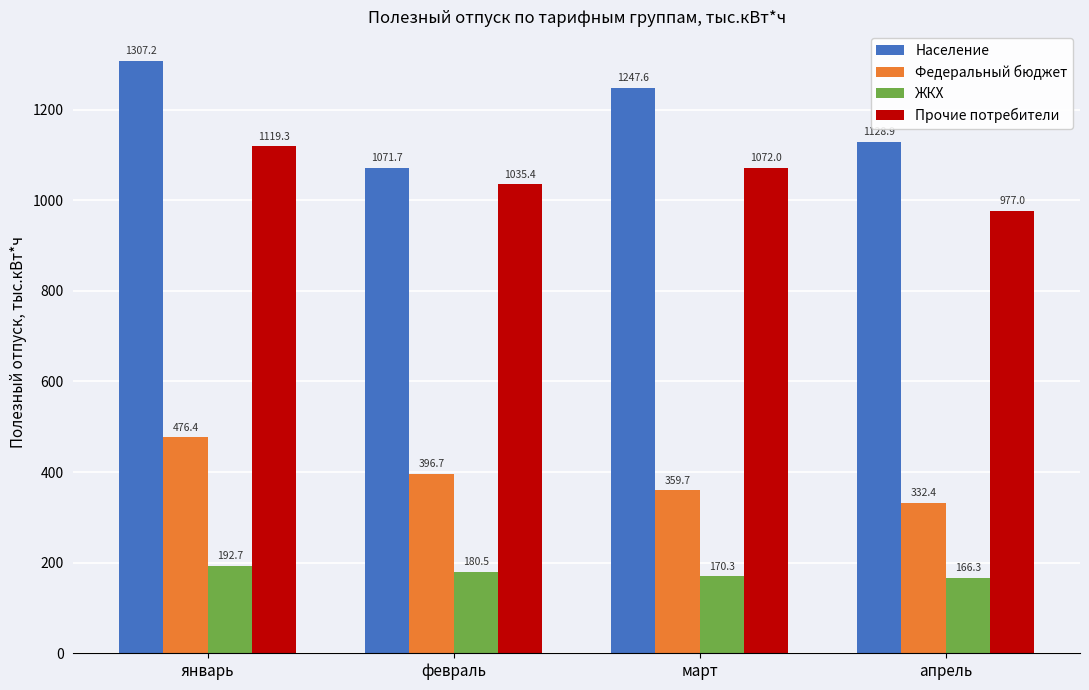

Which series has the largest total across all categories?

Население